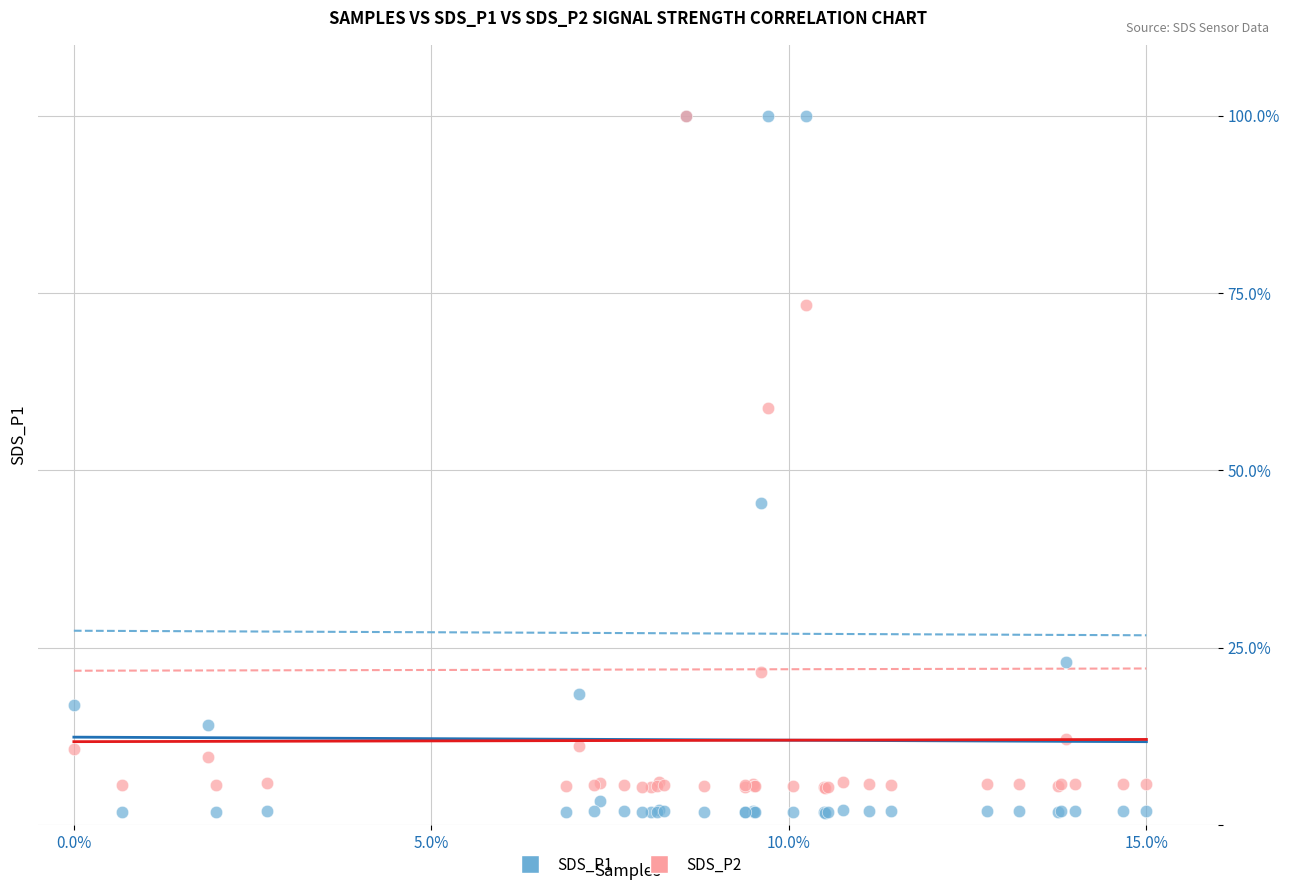

Across all series, what Y value is closest to 50?

45.4